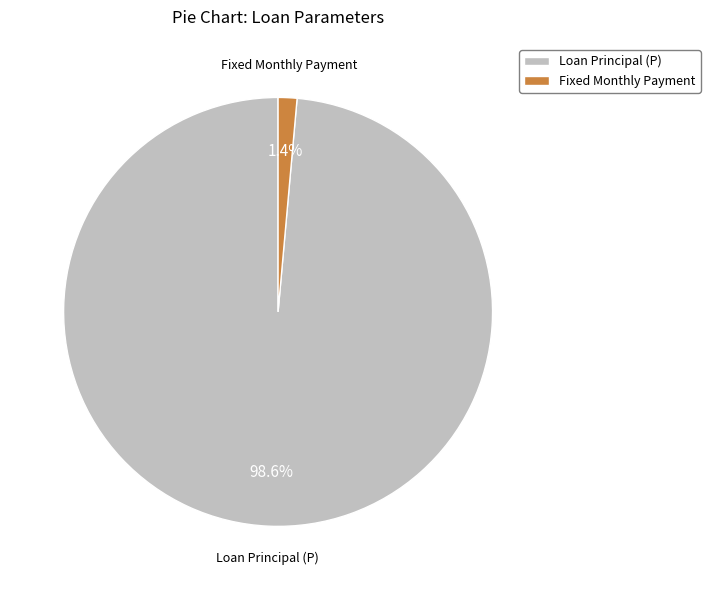

Rank the categories by value from lowest to highest.

Fixed Monthly Payment, Loan Principal (P)